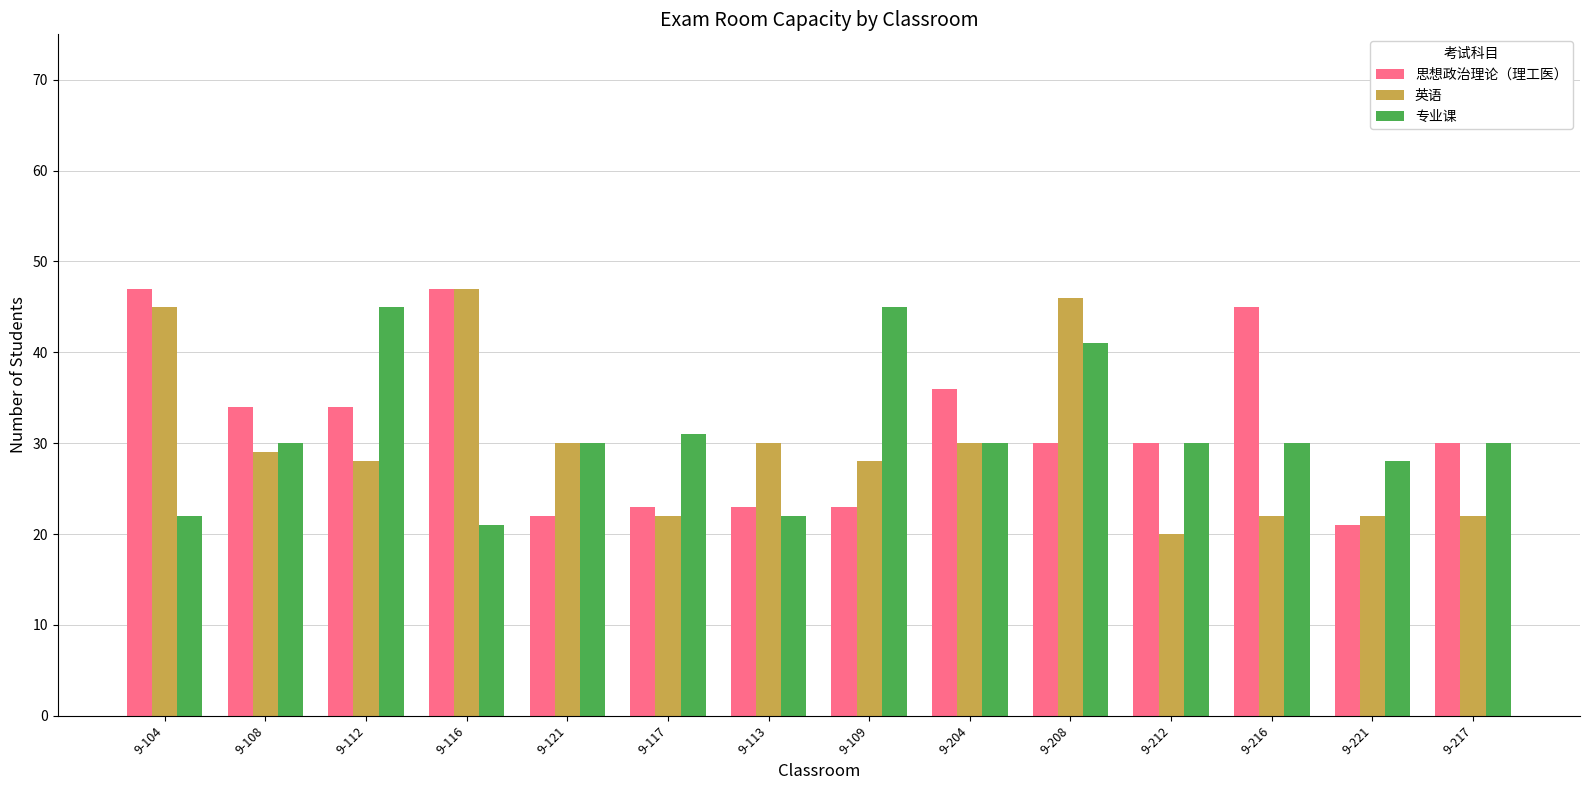

What is the highest value of the 思想政治理论（理工医） series?

47